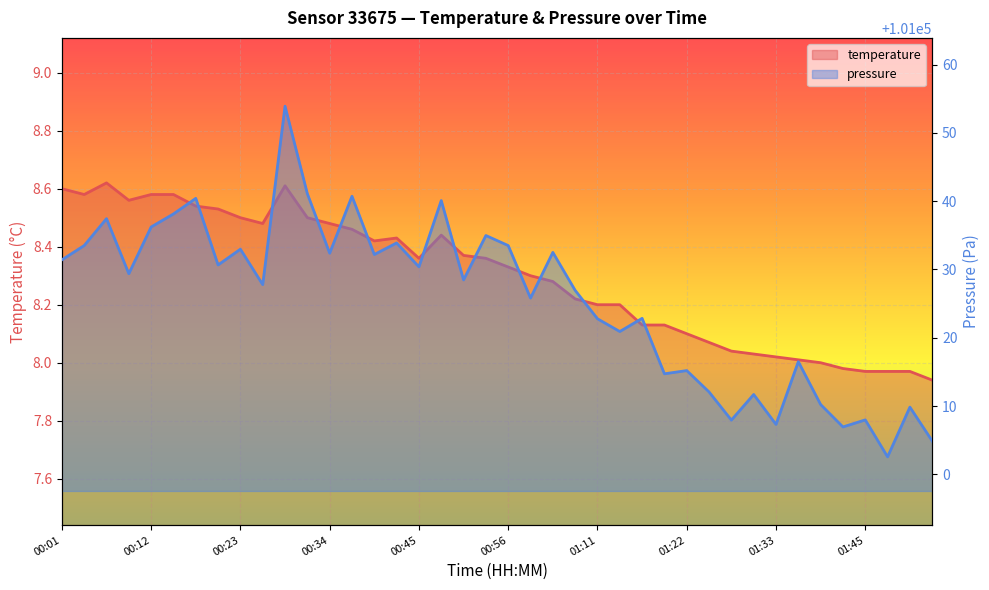

Read the temperature value at 01:45.

8.0